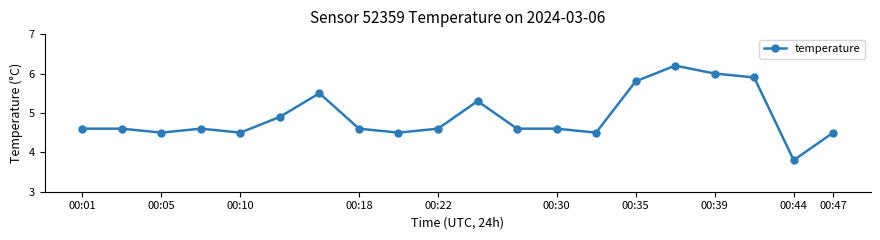

Reading left to right, list all the values displayed in this chart.

4.6	4.6	4.5	4.6	4.5	4.9	5.5	4.6	4.5	4.6	5.3	4.6	4.6	4.5	5.8	6.2	6.0	5.9	3.8	4.5